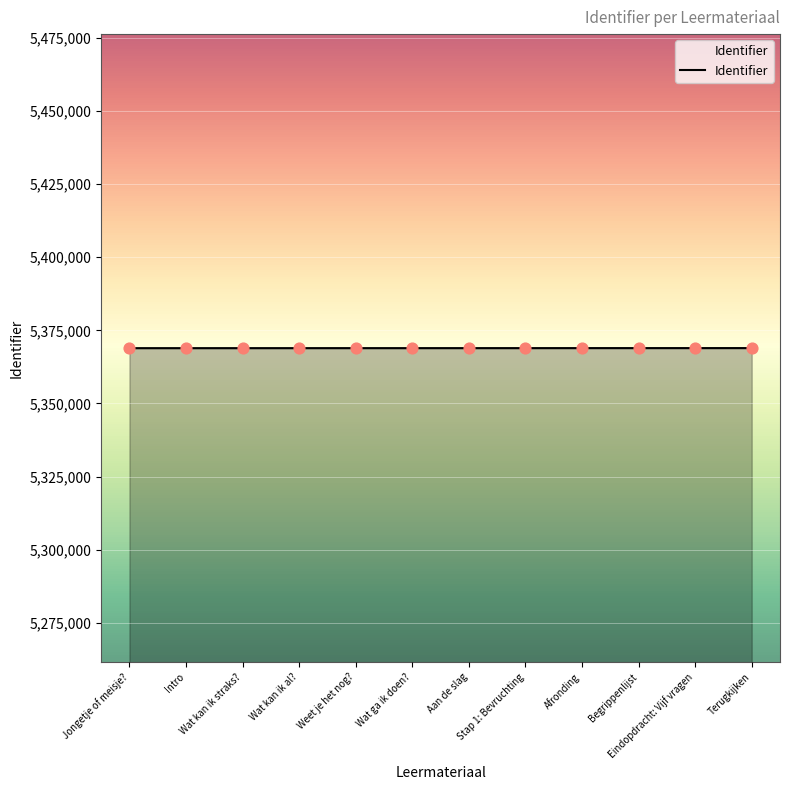

What is the greatest value displayed?

5368936